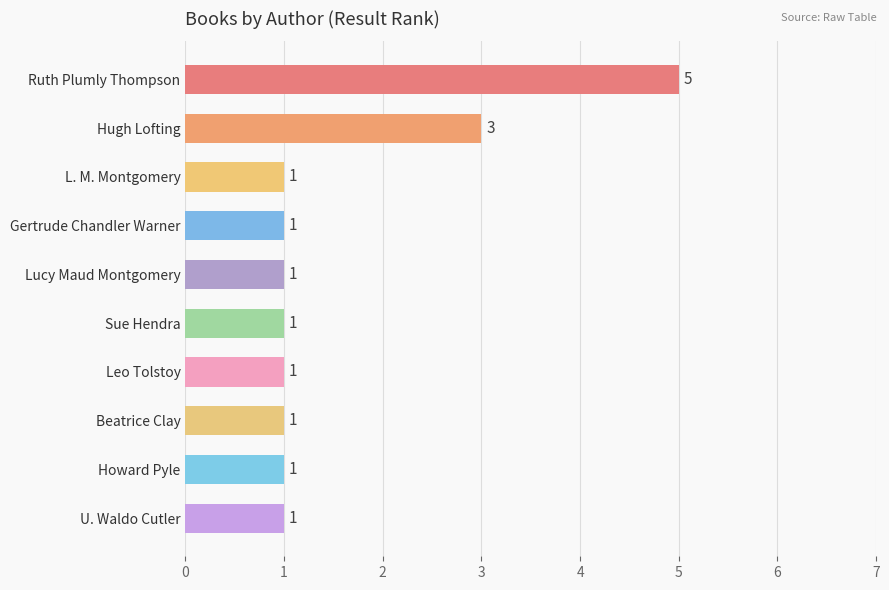

What is the difference between the maximum and minimum values?

4